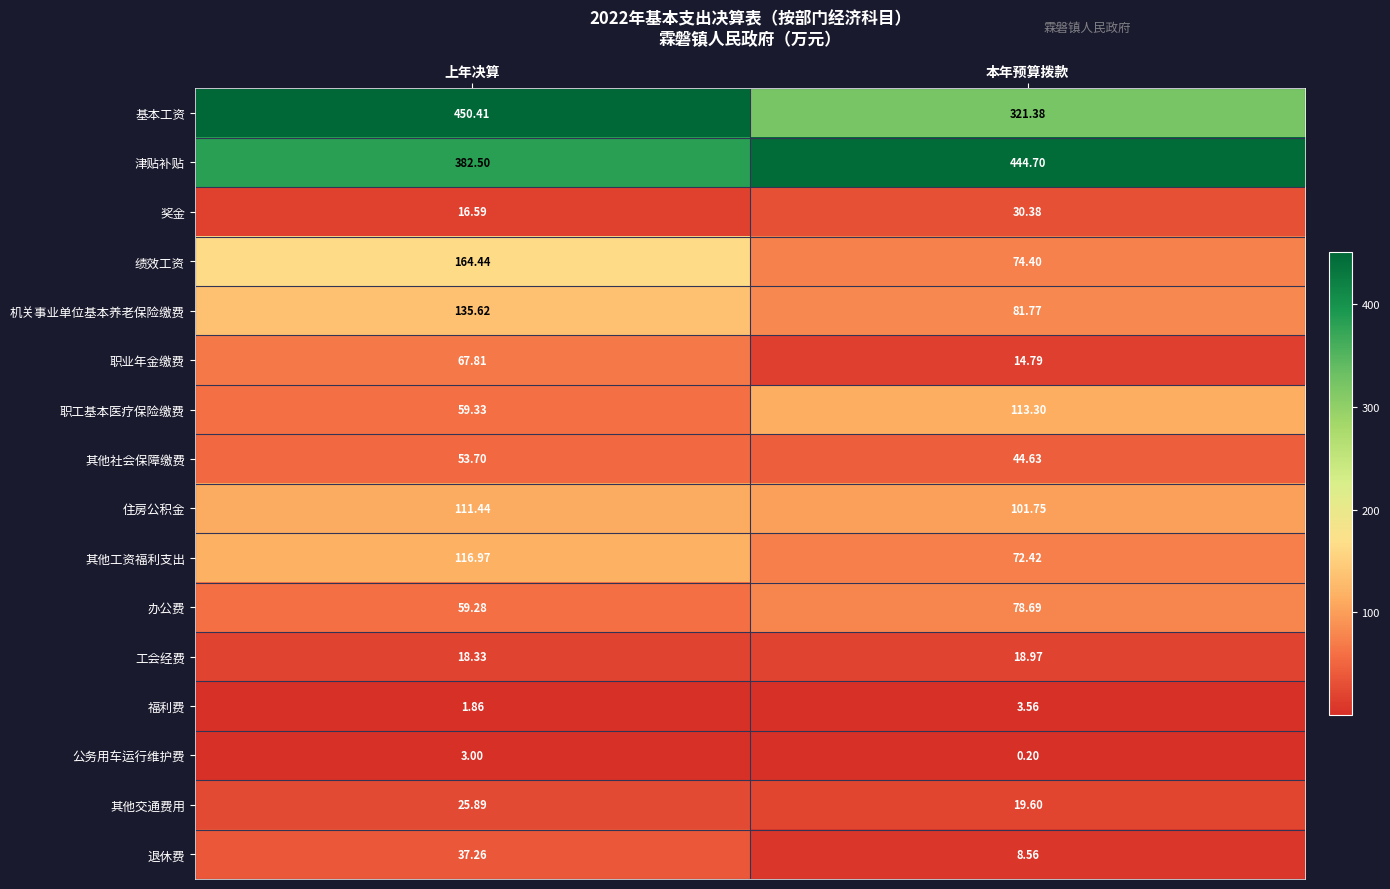

Which series has the largest total across all categories?

津贴补贴